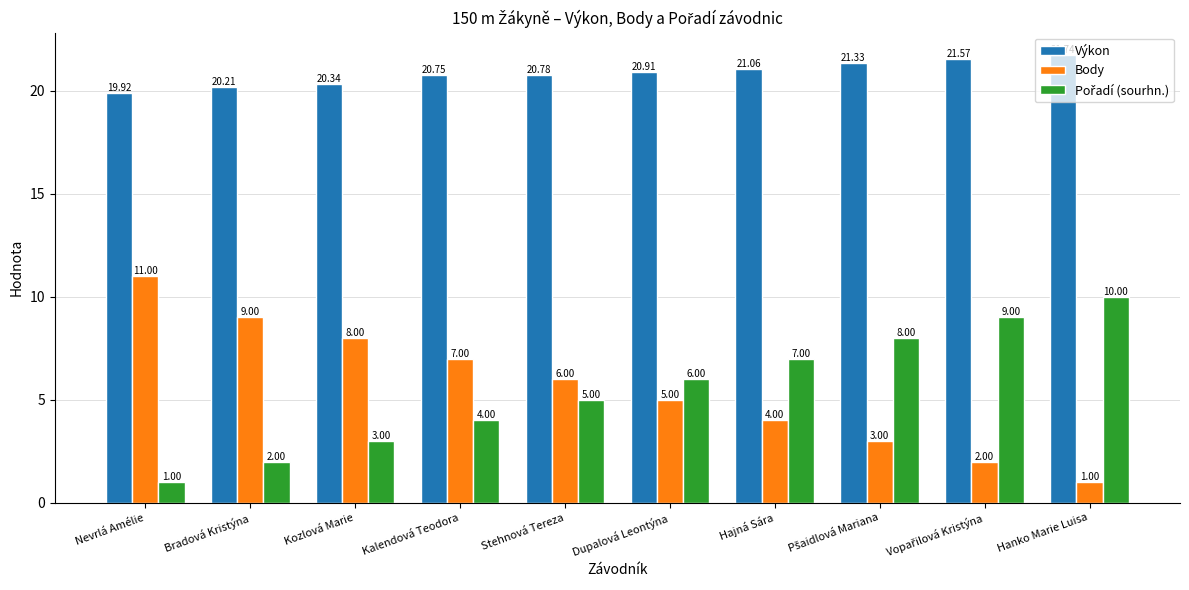

Where does the Body series first go above 6?

Nevrlá Amélie